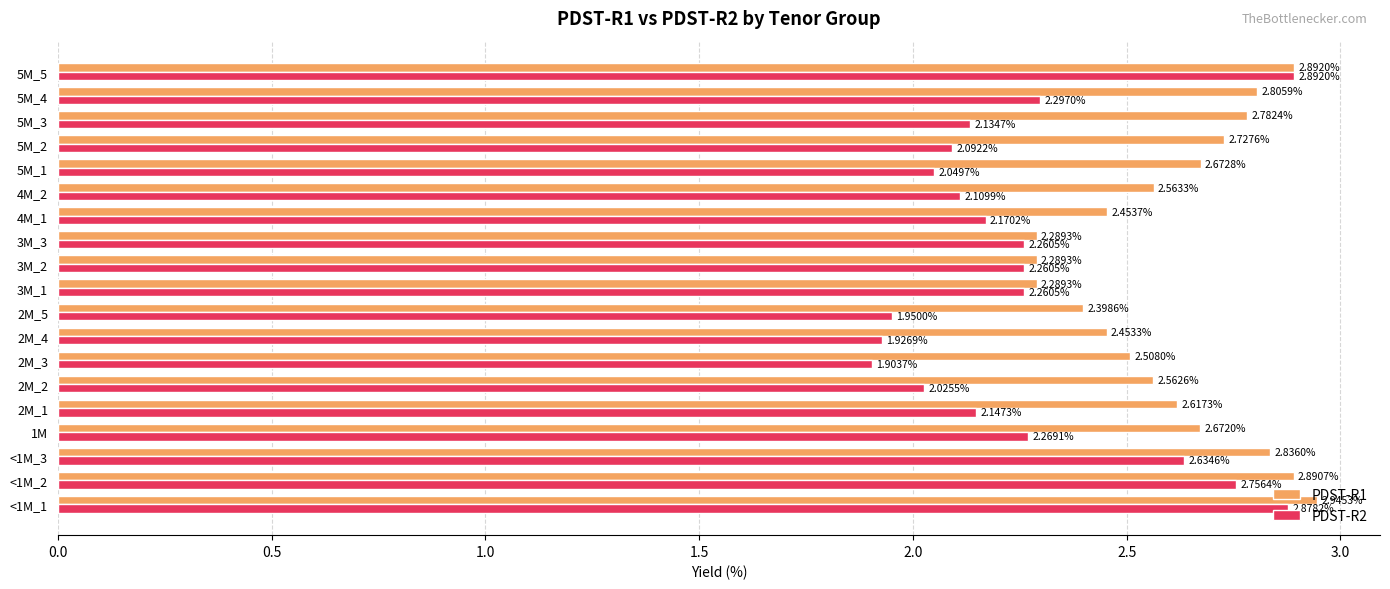

At which category is the sum across all series the highest?

<1M_1